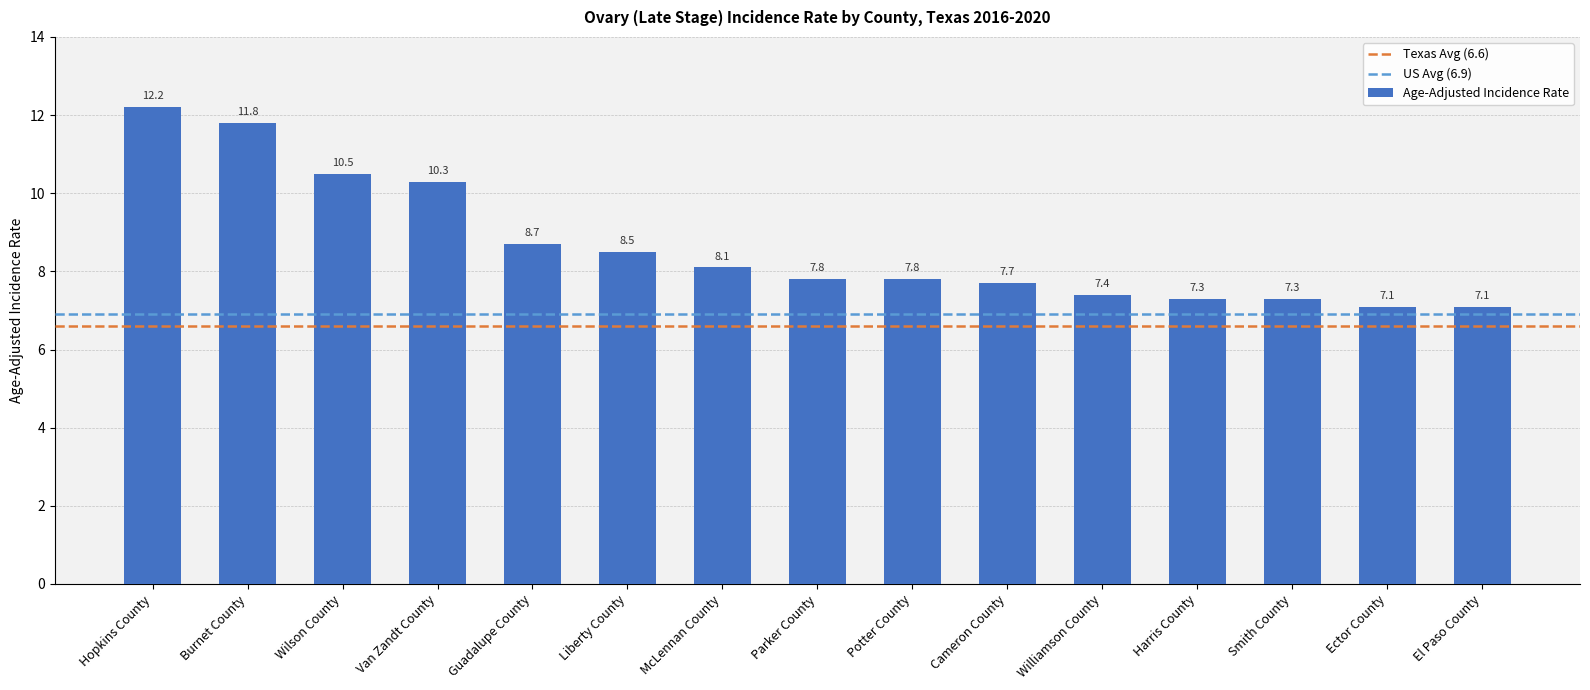

Count the number of categories in the chart.

15